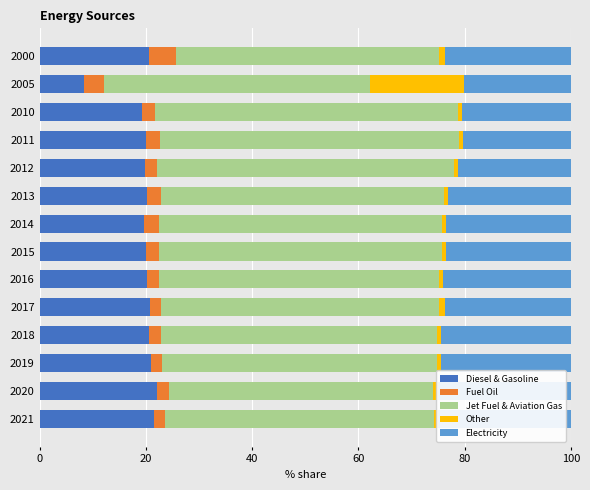

What is the highest value of the Diesel & Gasoline series?

22.1